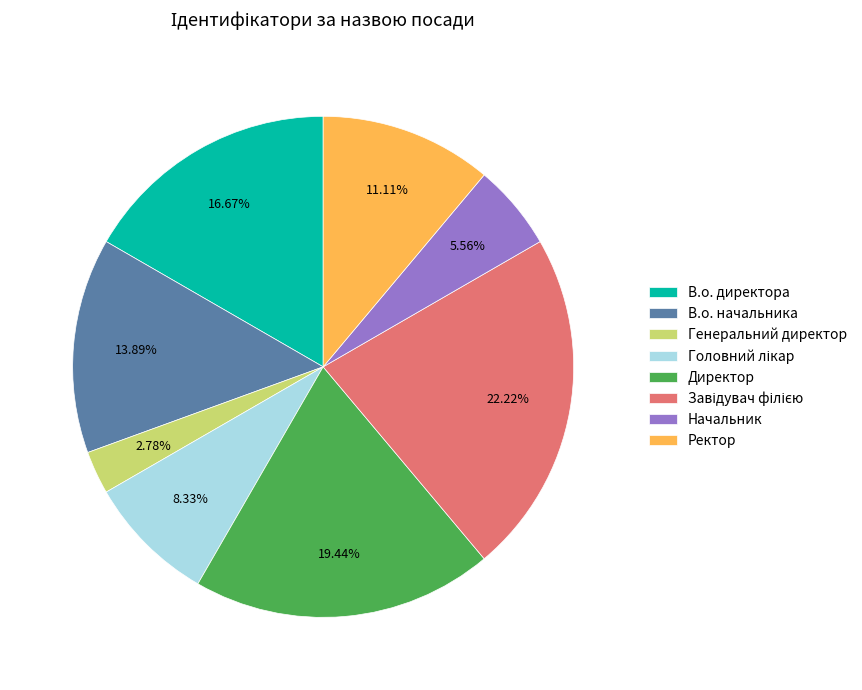

Is Генеральний директор the majority of the pie?

No